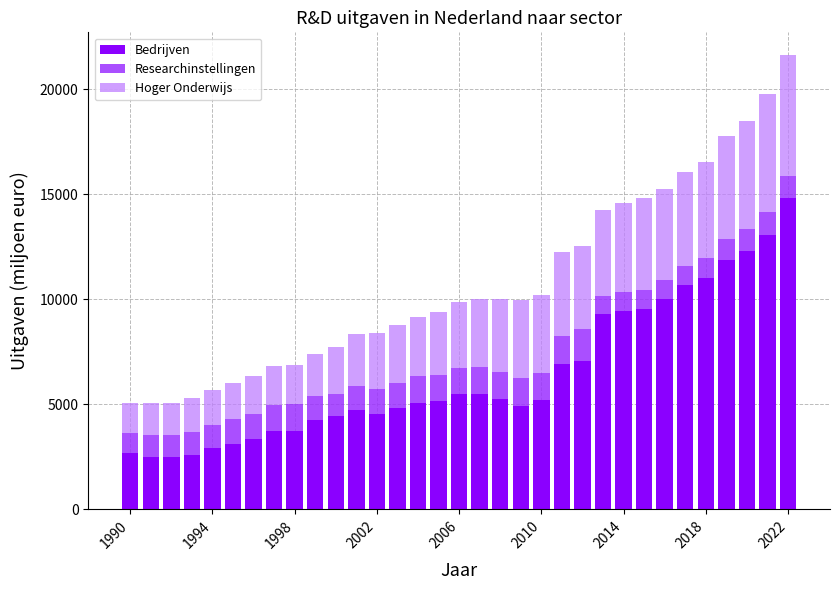

What is the difference between the second highest and second lowest values in the Bedrijven series?

10543.1